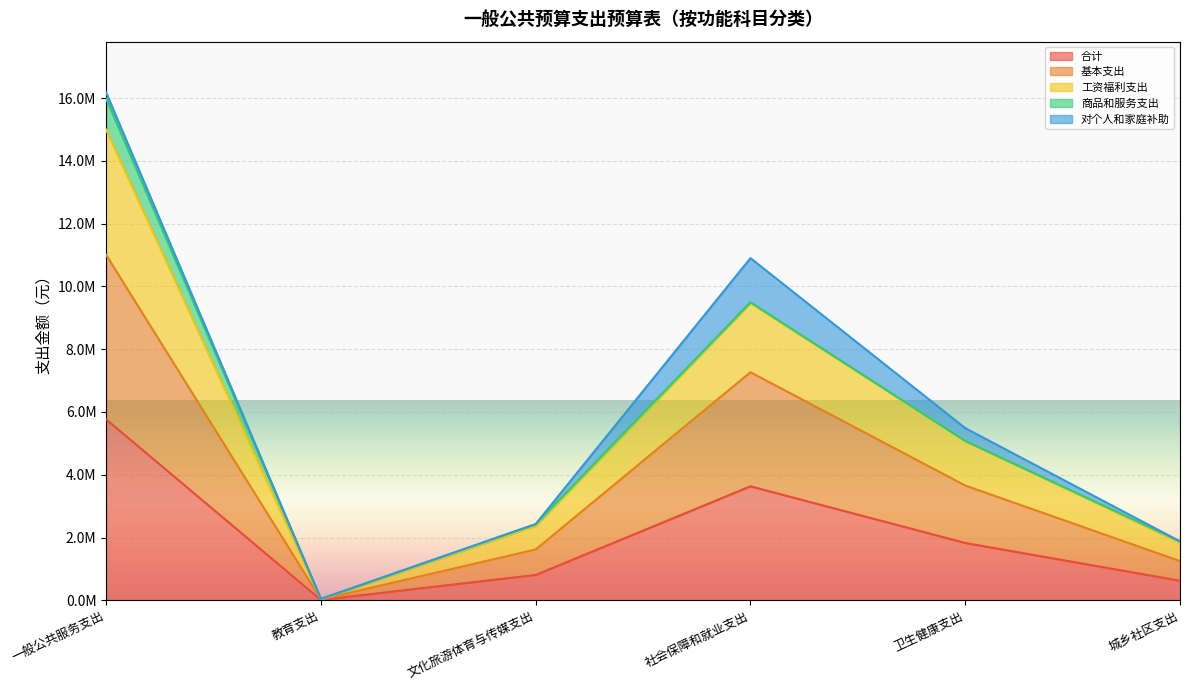

The 基本支出 series shows 7056457.6 at 社会保障和就业支出. True or false?

False